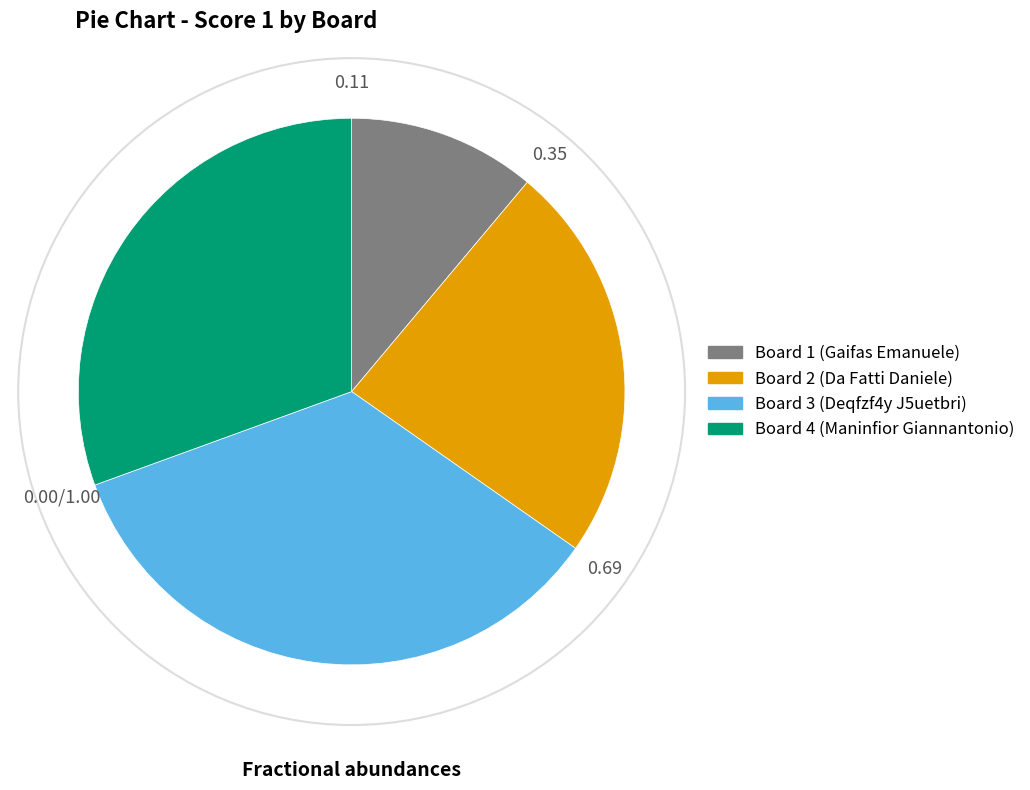

How many slices are in this pie chart?

4